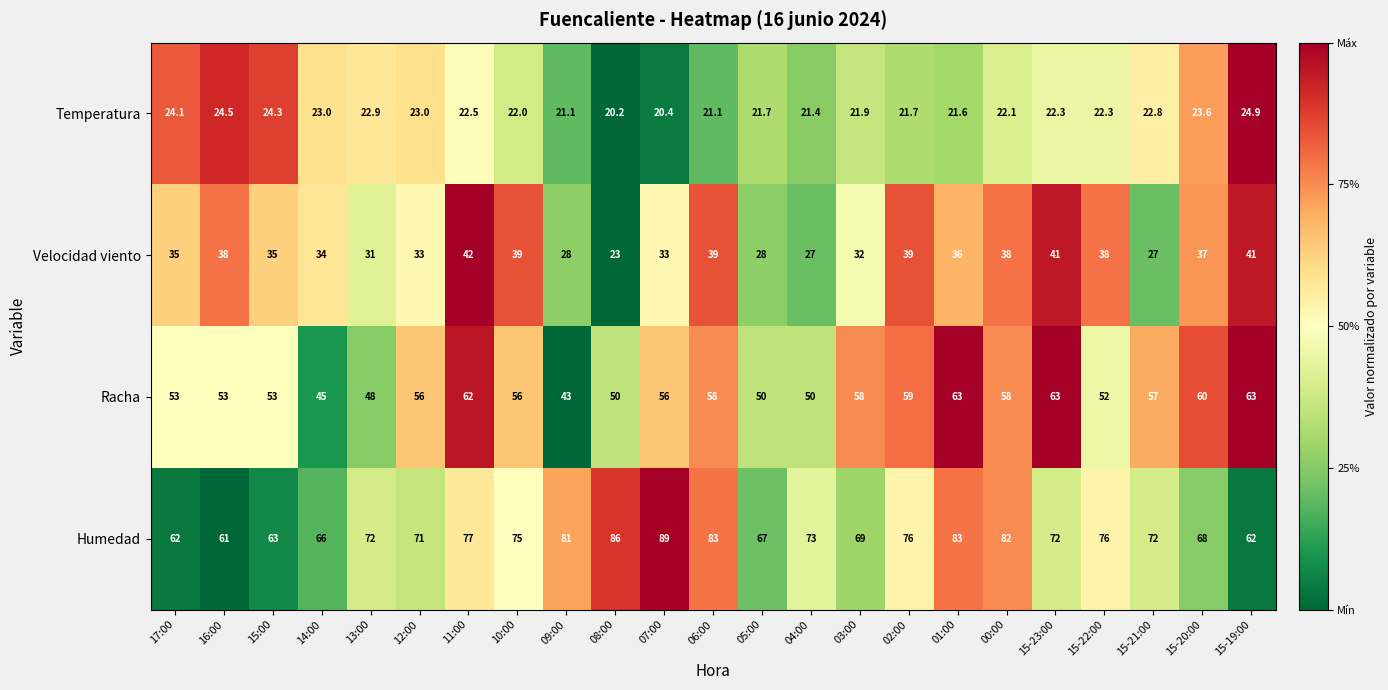

Which label corresponds to the largest value in the chart?

07:00